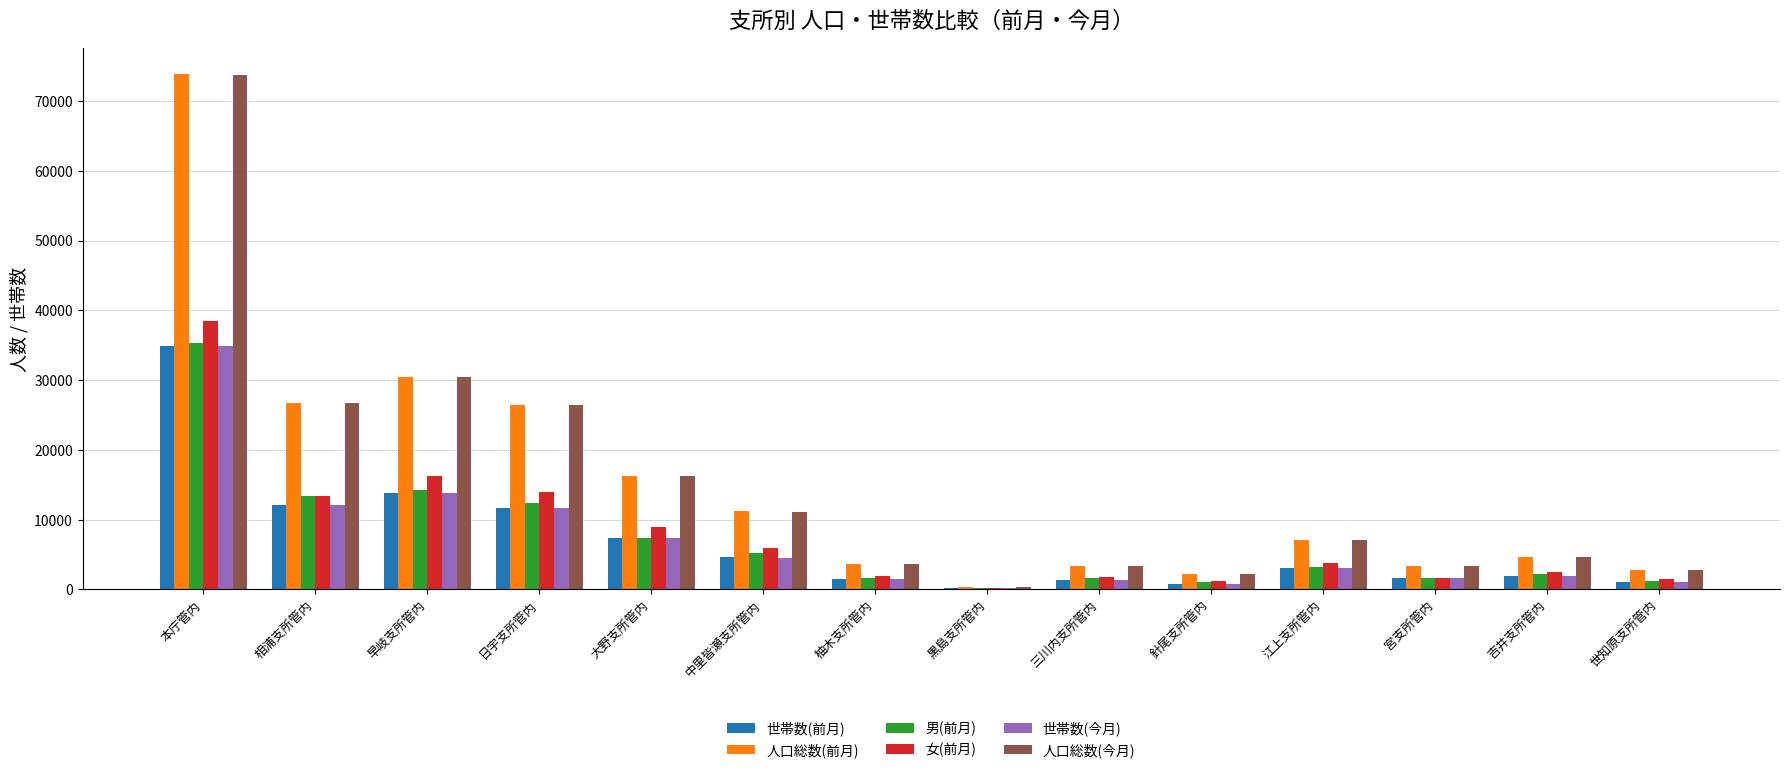

What is the total value across all series at 吉井支所管内?

17907